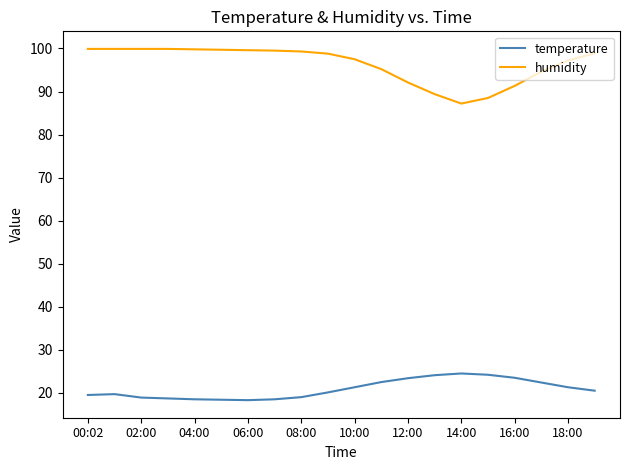

What are all the series names shown in the legend?

temperature, humidity